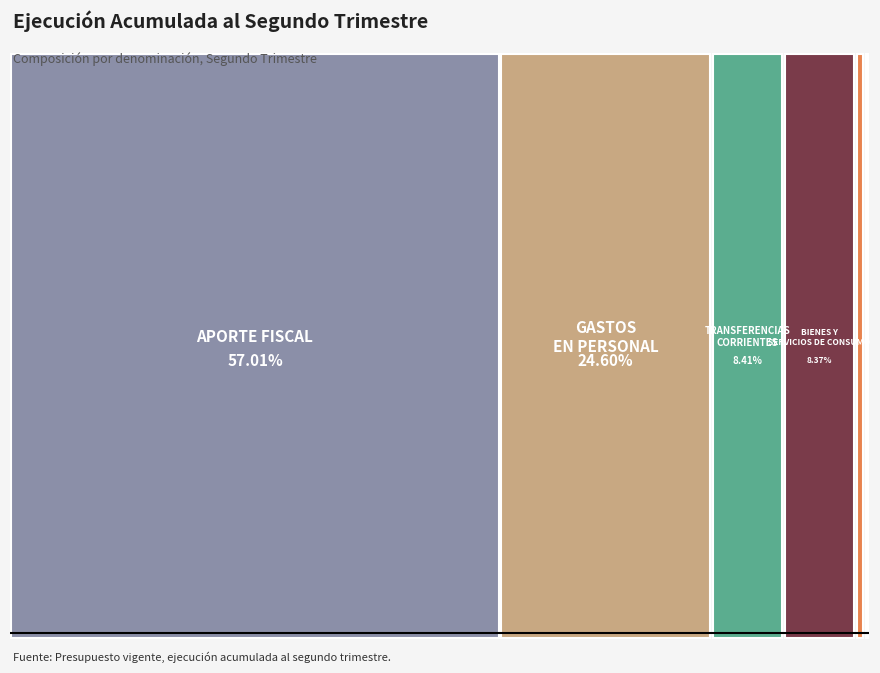

What is the majority slice?

APORTE FISCAL